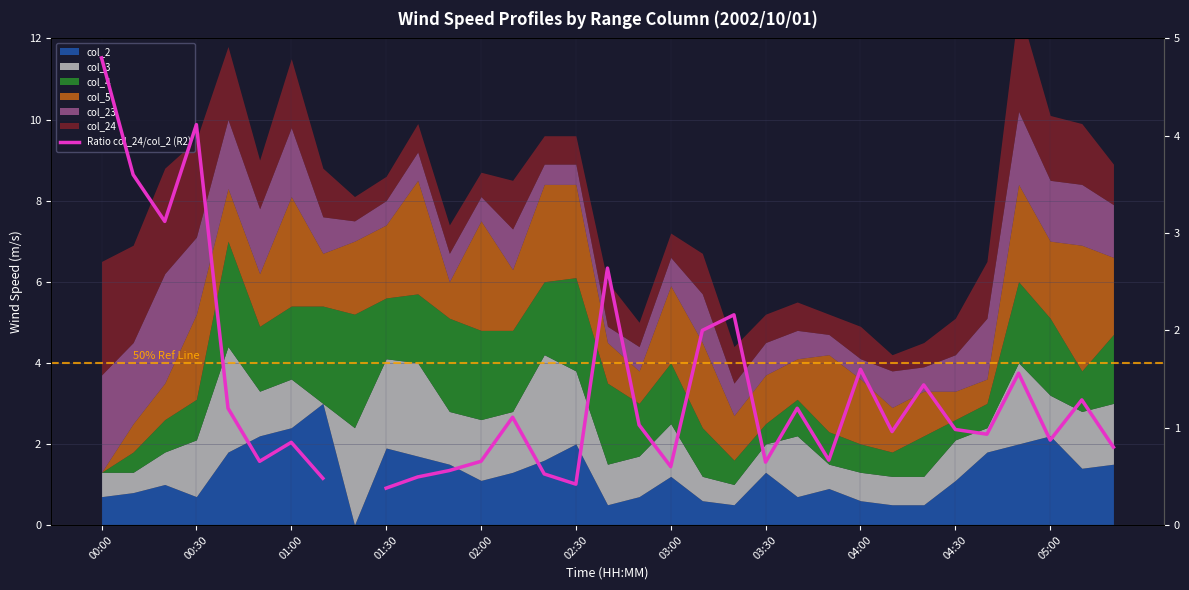

How many lines are shown in the chart?

1